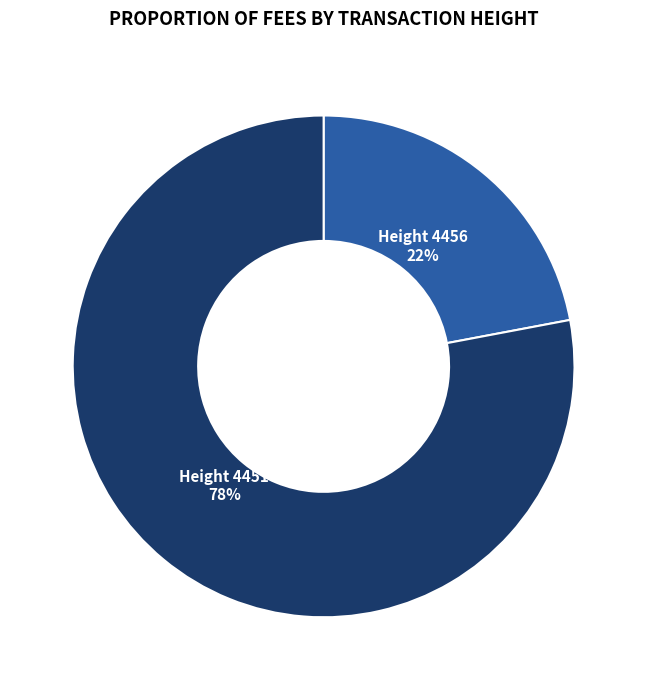

To the nearest percent, what is the average slice percentage?

50%